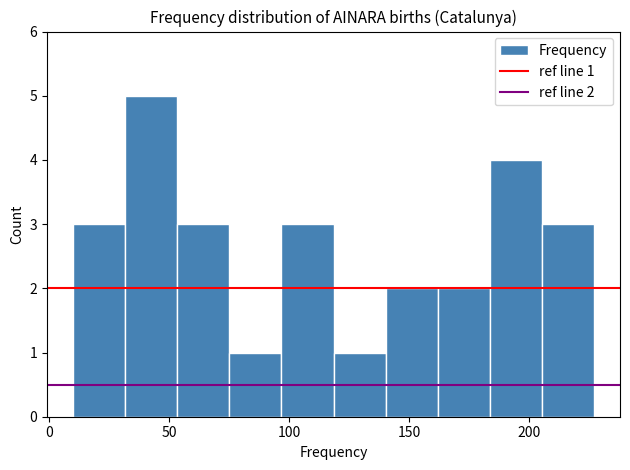

Which range on the x-axis has the tallest bar?

30 to 55